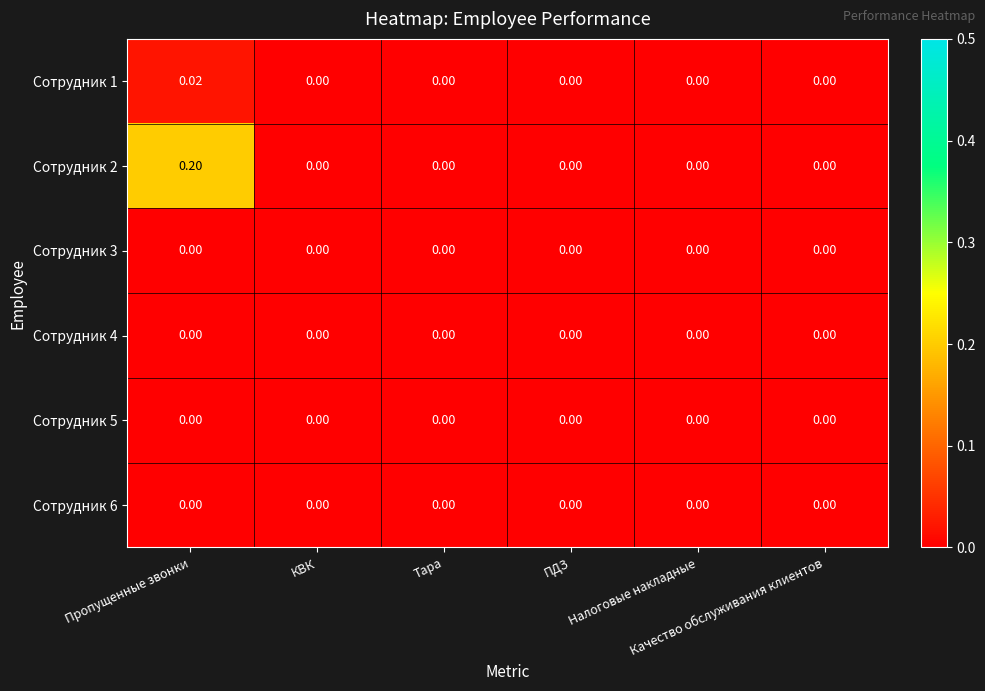

List the series in order of their peak value, lowest first.

Сотрудник 3, Сотрудник 4, Сотрудник 5, Сотрудник 6, Сотрудник 1, Сотрудник 2